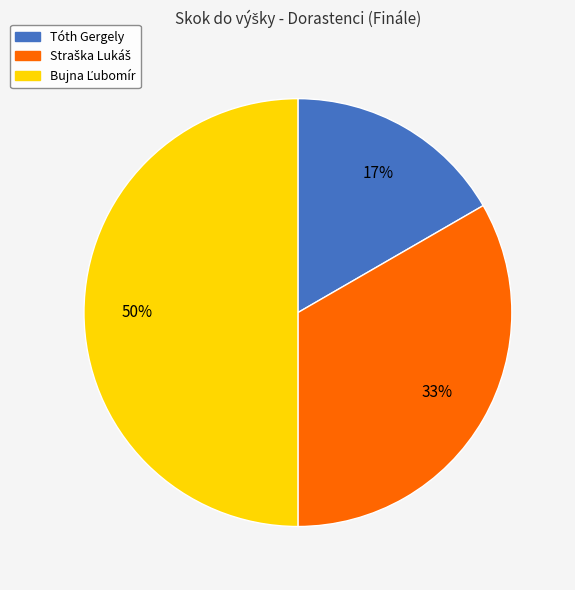

True or false: Tóth Gergely accounts for 32% of the total.

False